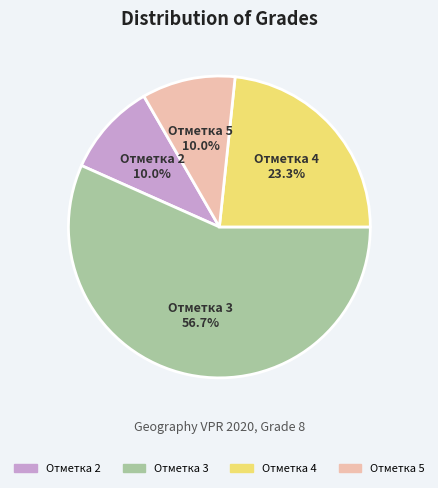

Does any single category account for the majority?

Yes